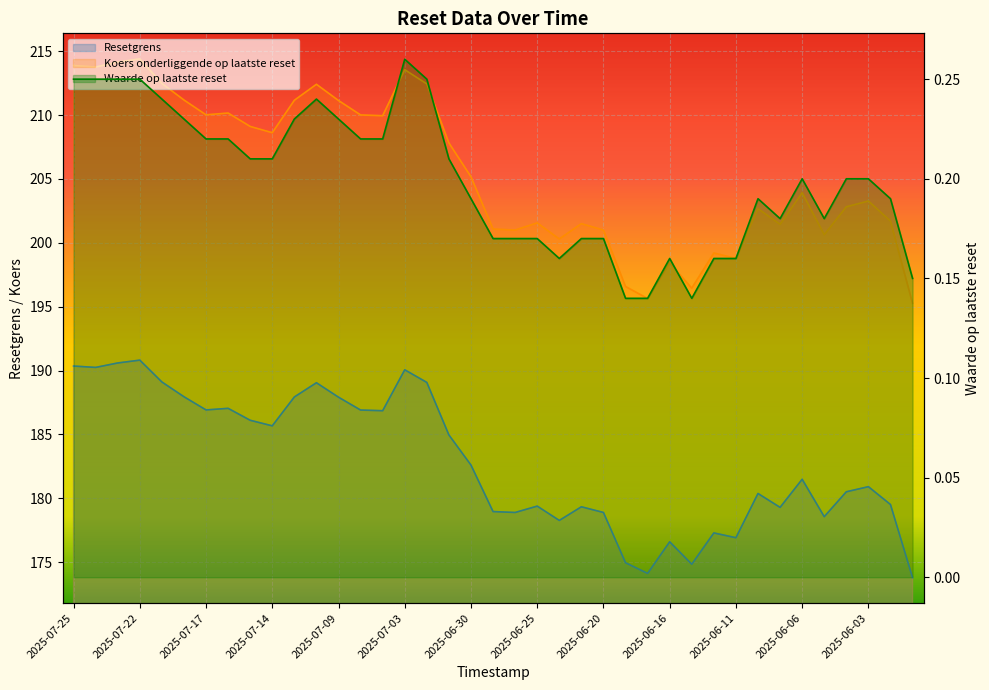

What is the minimum value for Koers onderliggende op laatste reset?

195.3